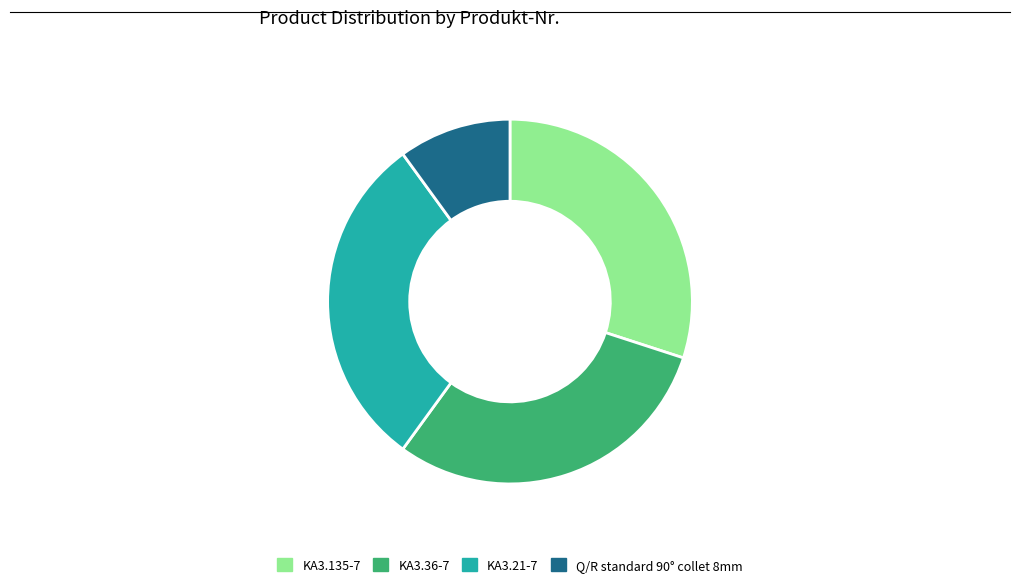

Between Q/R standard 90° collet 8mm and KA3.21-7, which is larger?

KA3.21-7